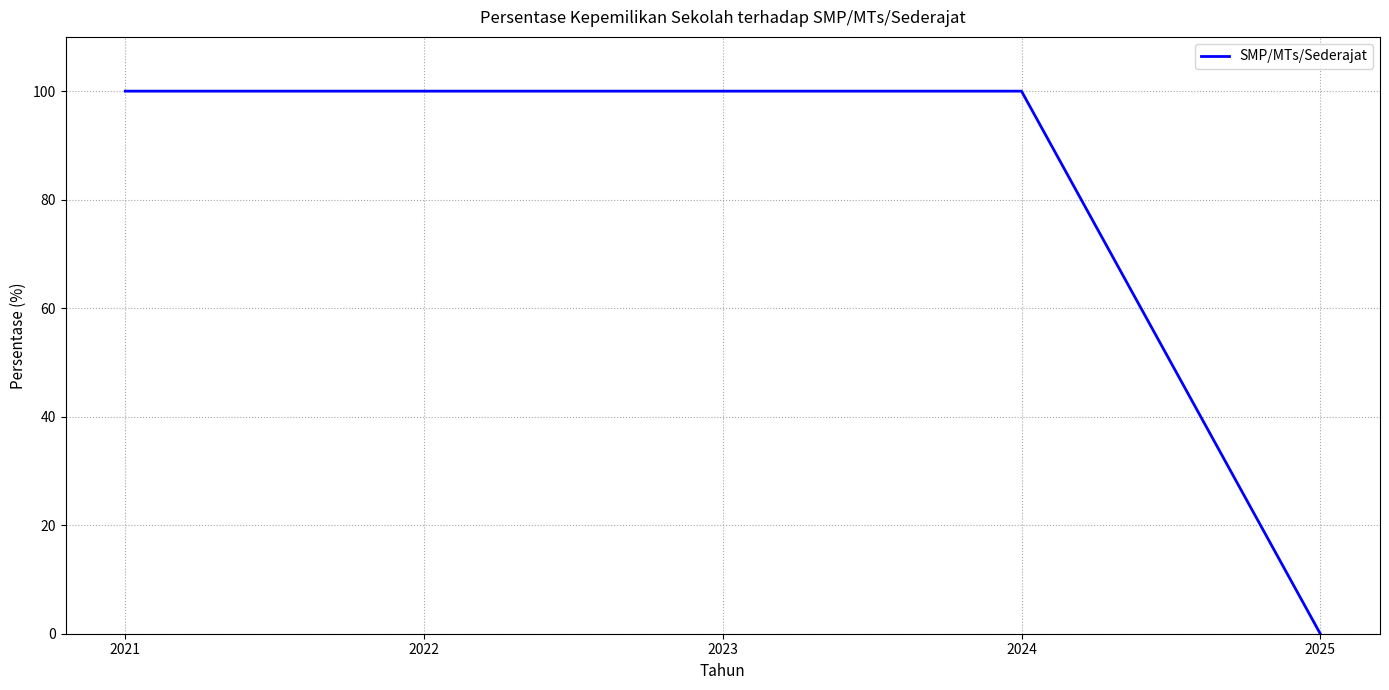

How many positive values are there?

4